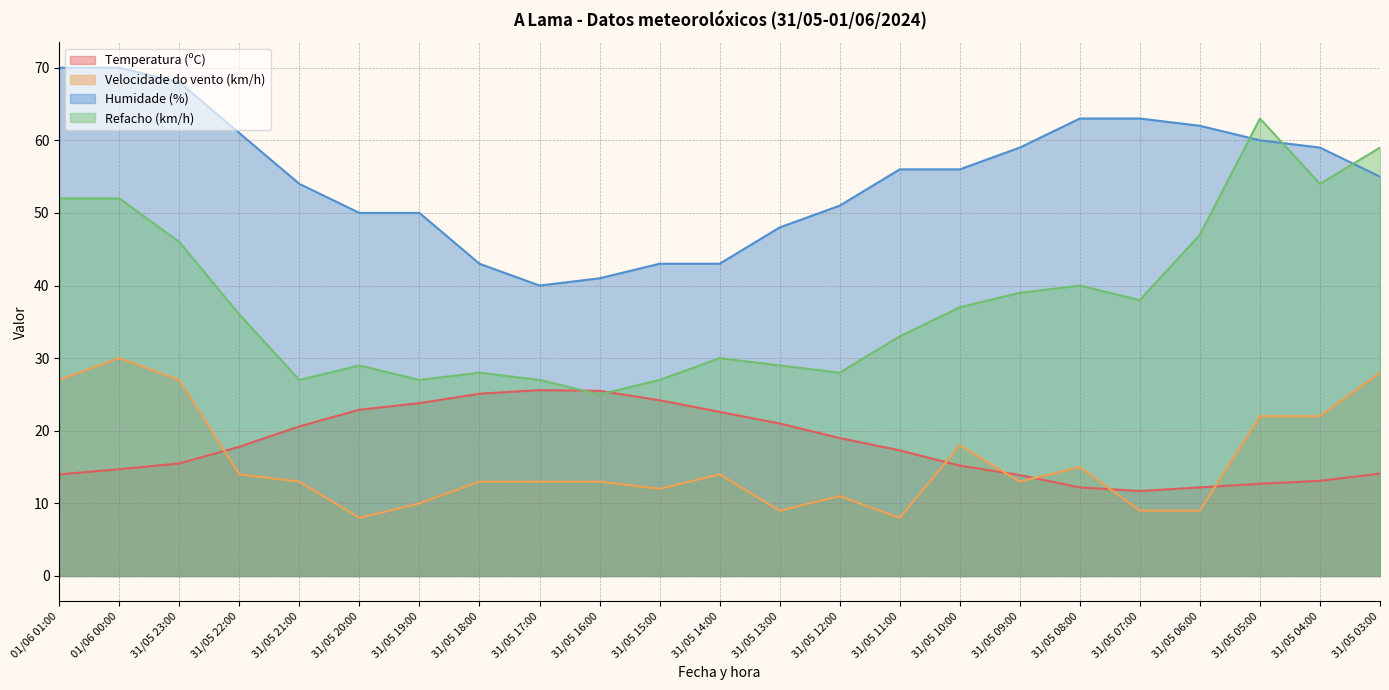

Does the chart have visible grid lines?

Yes